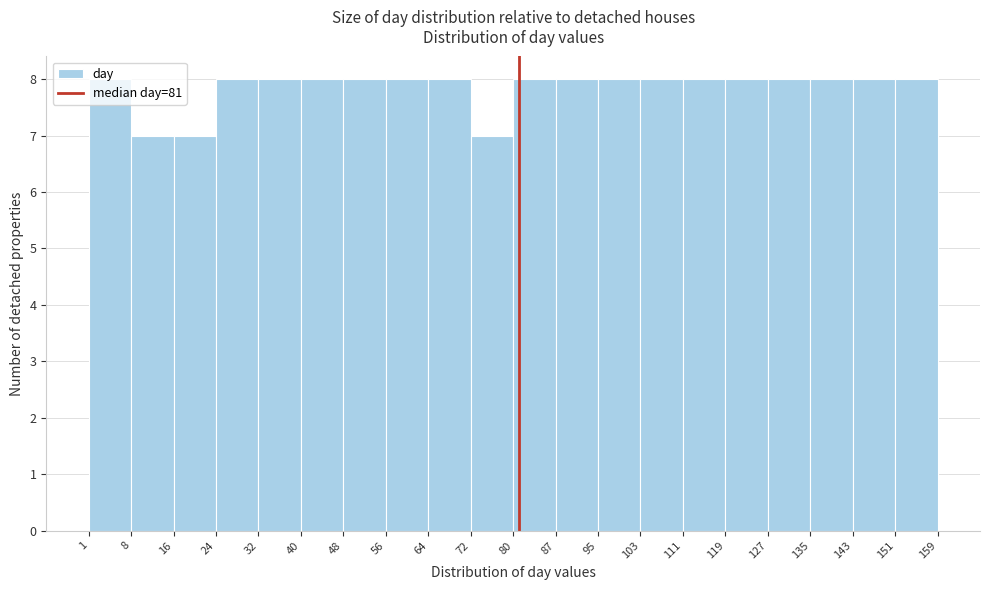

What is the height of the bar covering 95 to 103 on the x-axis? The values are not printed on the chart, so give them approximately, as read against the axis.

8